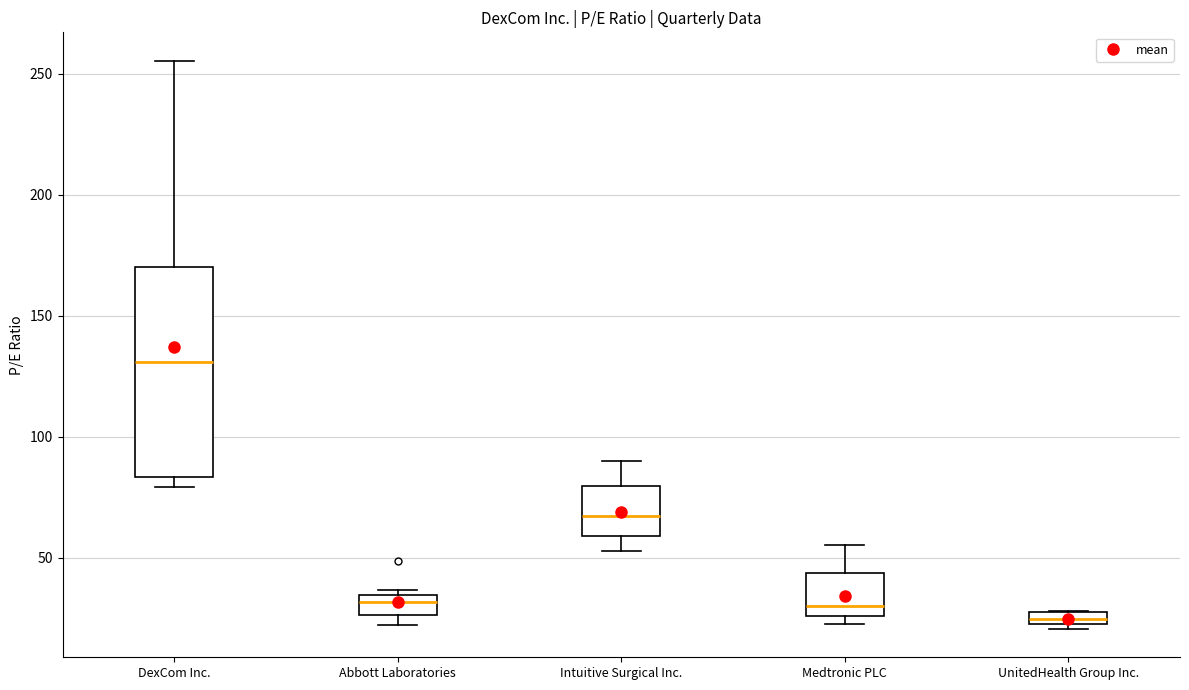

Where does the upper whisker of the box for Medtronic PLC end on the y-axis? The values are not printed on the chart, so give them approximately, as read against the axis.

55